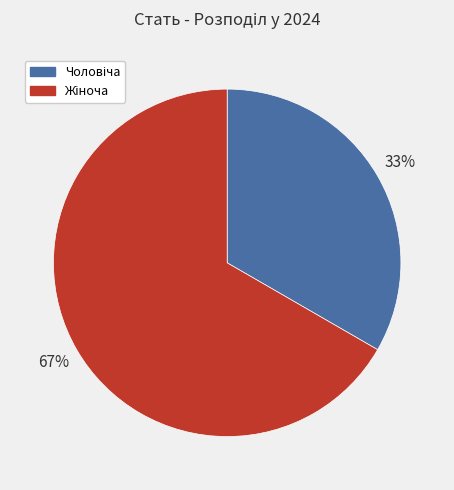

To the nearest percent, what is the average slice percentage?

50%